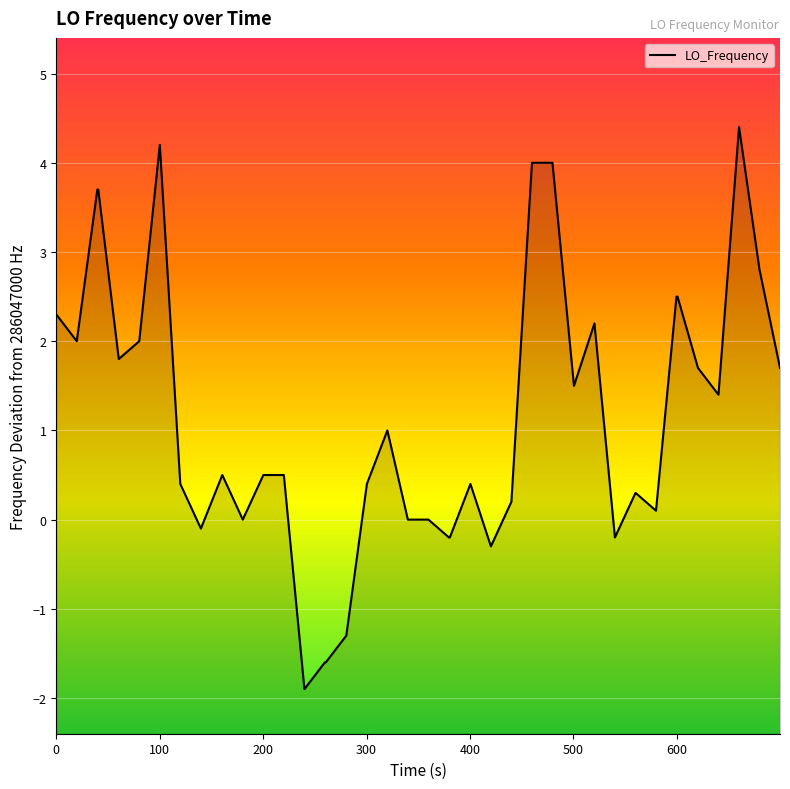

True or false: there are more than 2 points higher than both neighbors.

True